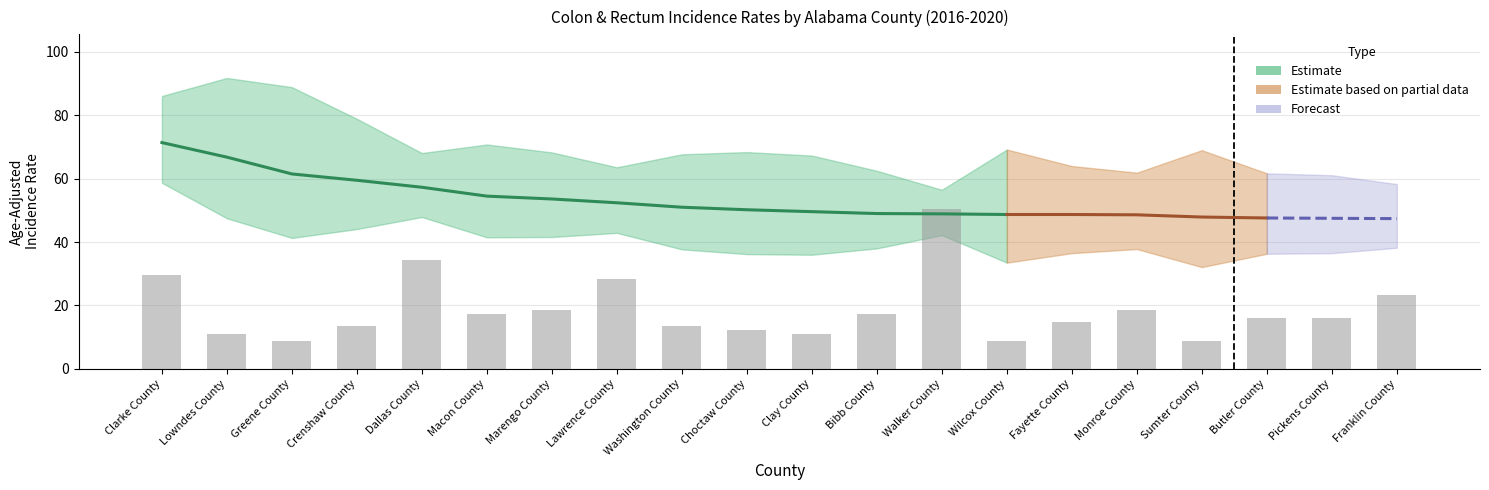

At how many categories does at least one series exceed 22?

20